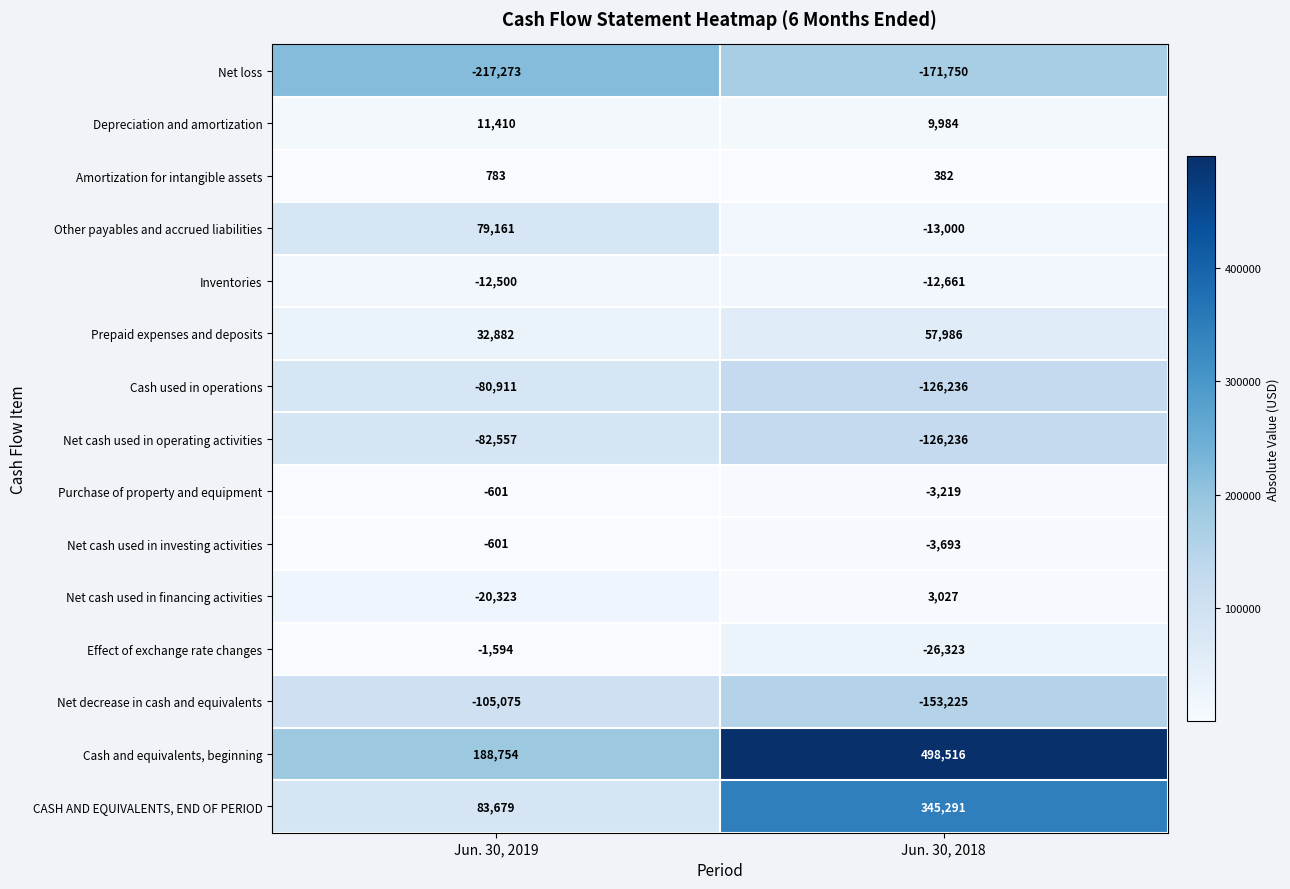

What is the sum of all Depreciation and amortization values?

21394